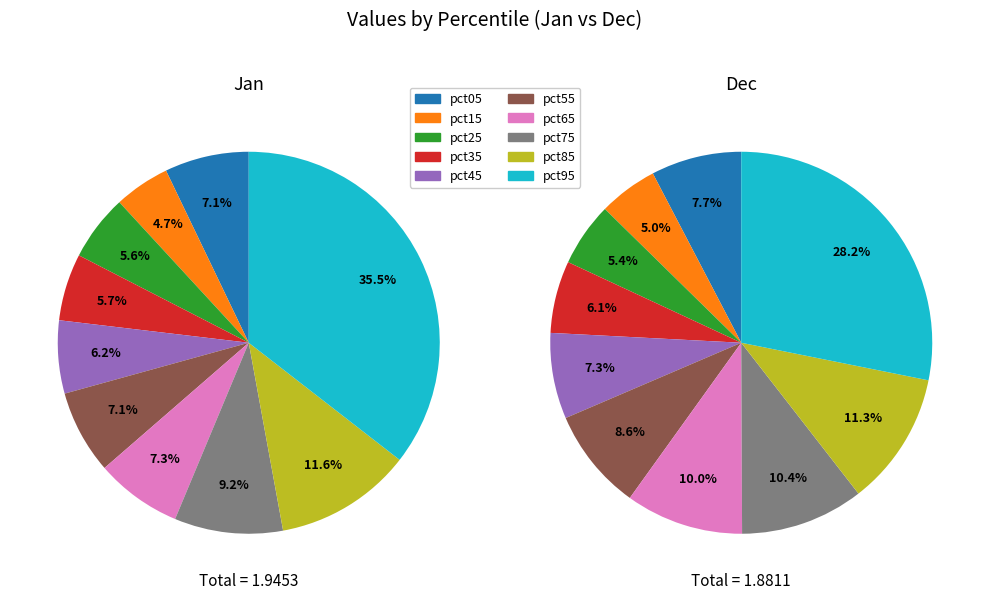

Do 9 and 3 together represent more than half of the pie?

No